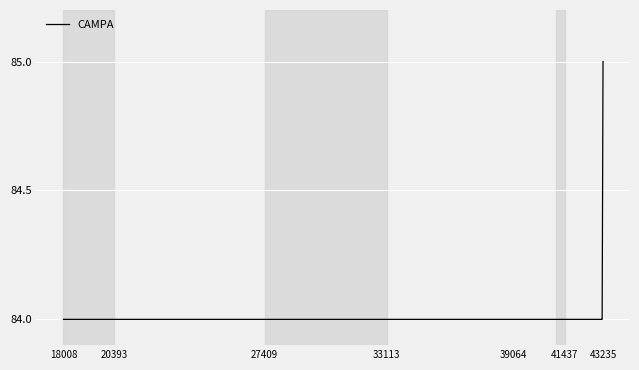

What is the smallest value displayed?

84